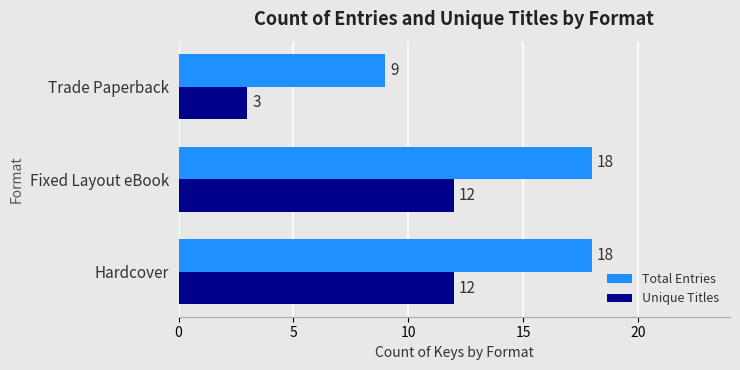

What is the difference between the maximum and minimum values in the Unique Titles series?

9